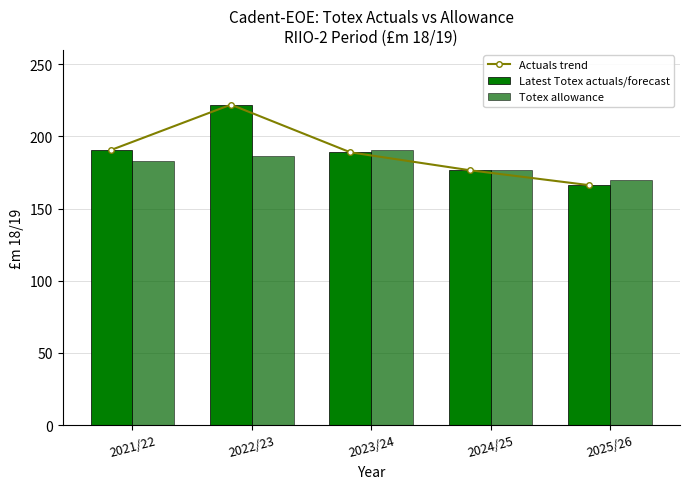

Reading right to left, extract all data points from this chart.

Actuals trend: 166.3	176.6	189.0	222.1	190.8
Latest Totex actuals/forecast: 166.3	176.6	189.0	222.1	190.8
Totex allowance: 169.9	176.6	190.4	186.4	182.9